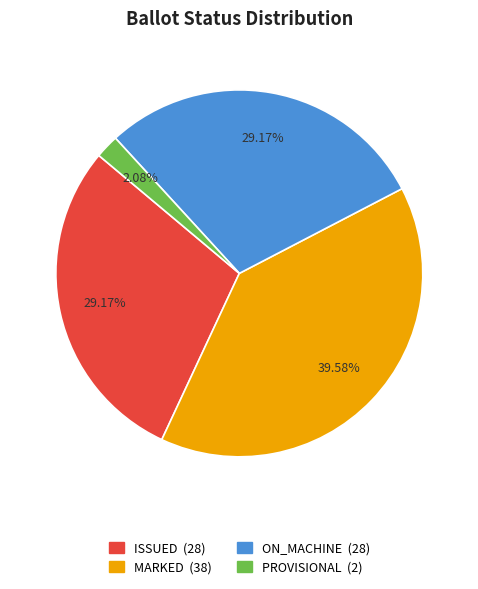

Does any single category account for the majority?

No